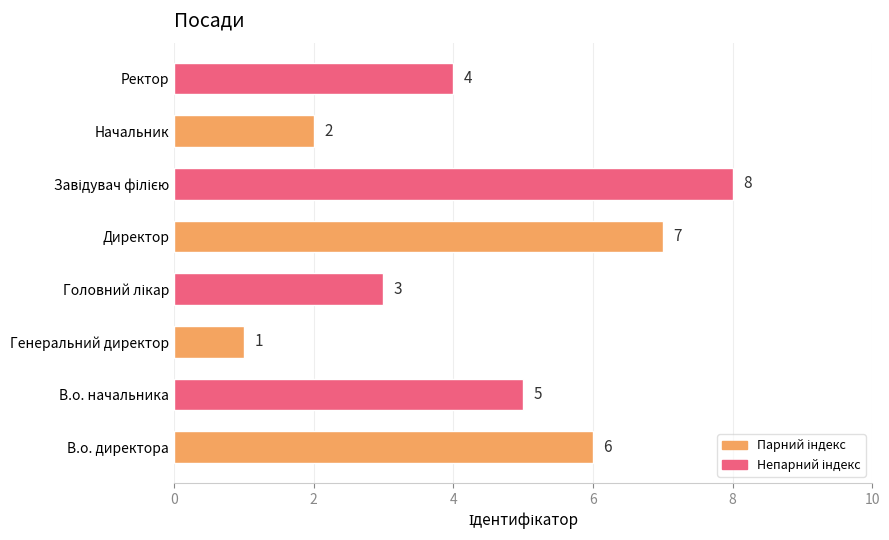

Reading top to bottom, transcribe all the data shown in this chart.

4	2	8	7	3	1	5	6